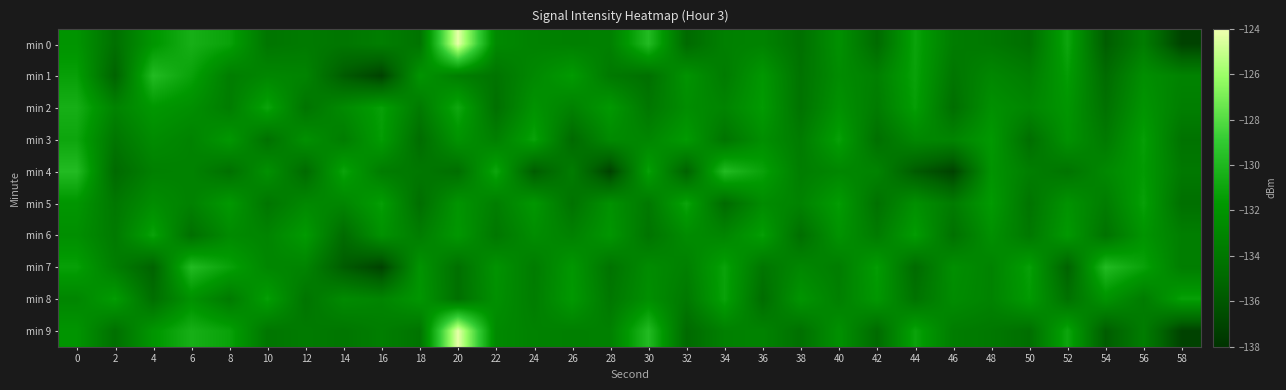

What is the minimum value shown in the chart?

-137.1